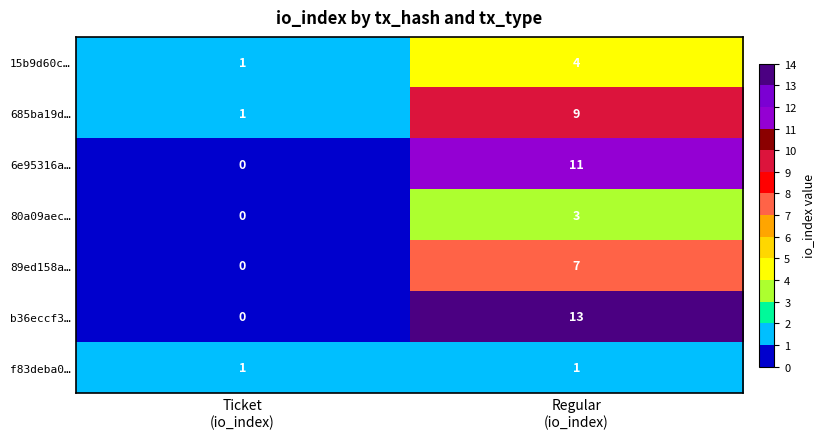

Count the number of data series in this chart.

7